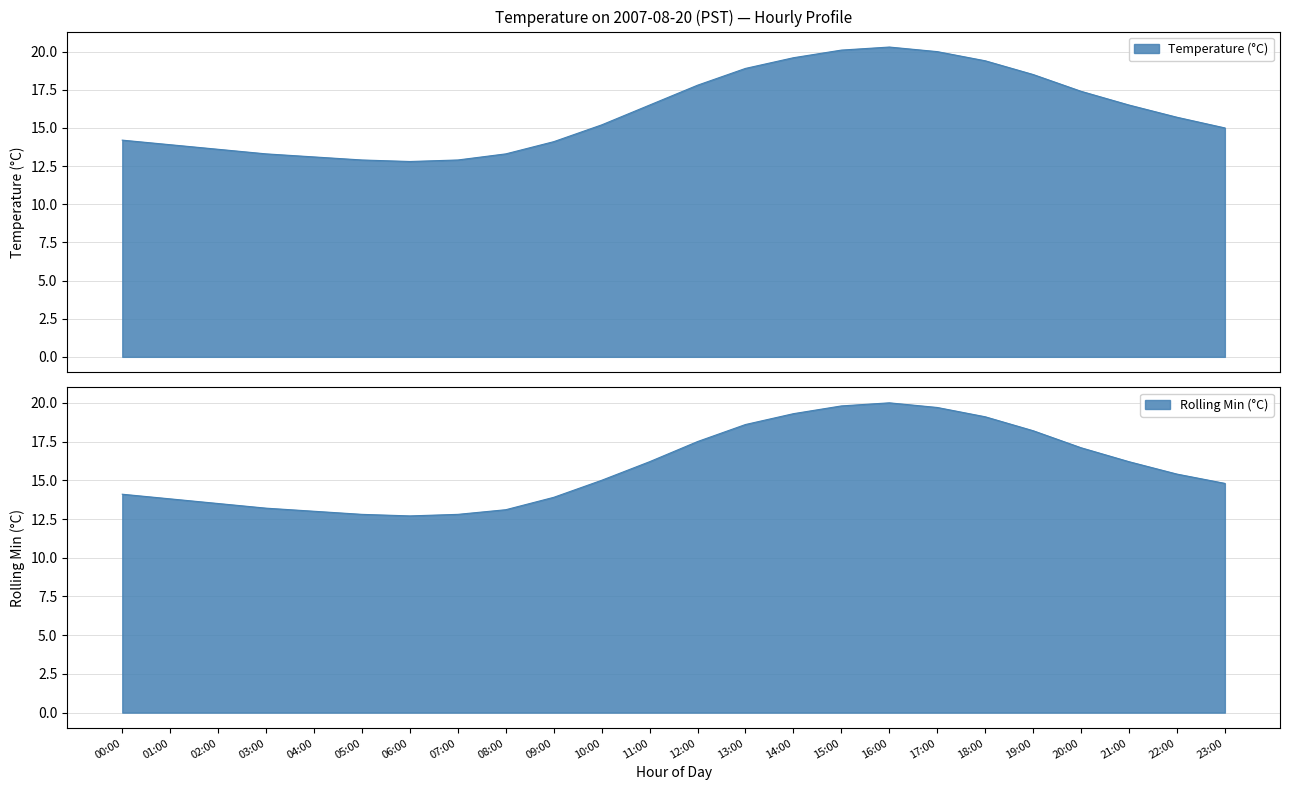

What is the average value of the Rolling Min (°C) series?

15.8